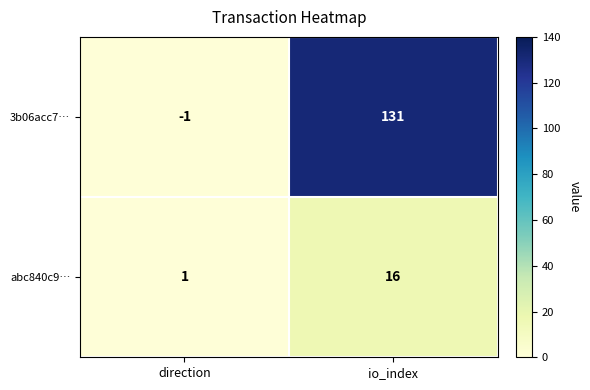

Which series changed the most between direction and io_index?

3b06acc7…